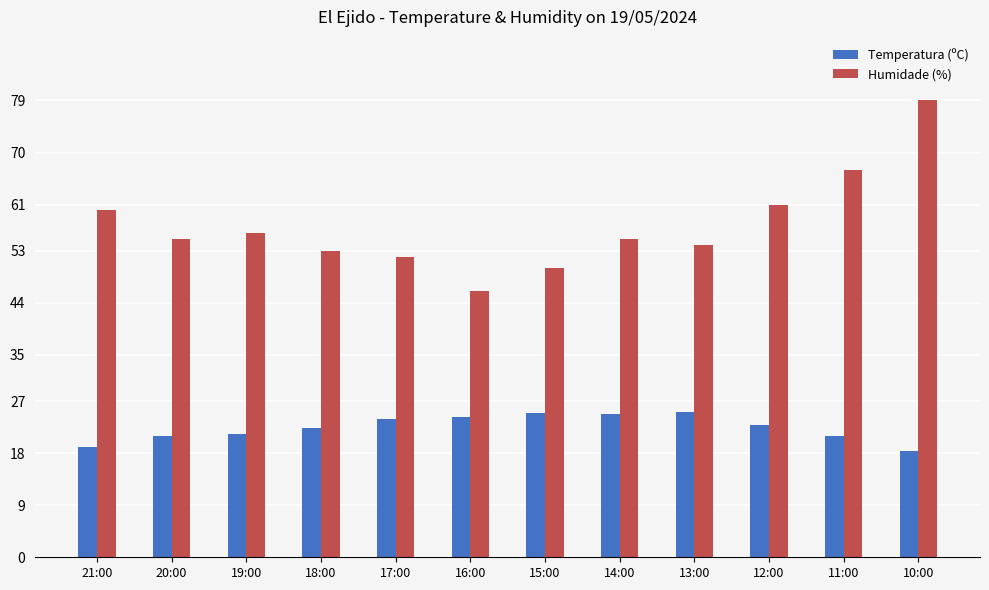

What is the difference between the Humidade (%) values at 14:00 and 15:00?

5.0